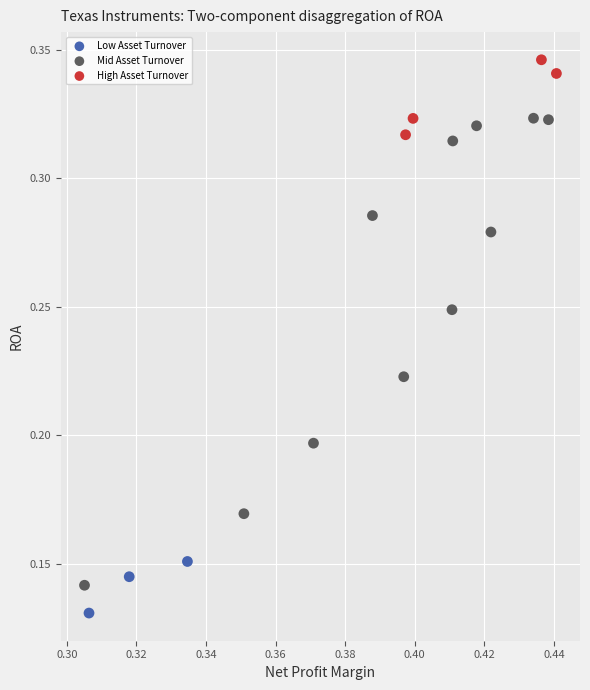

Which series contains the highest Y value?

High Asset Turnover